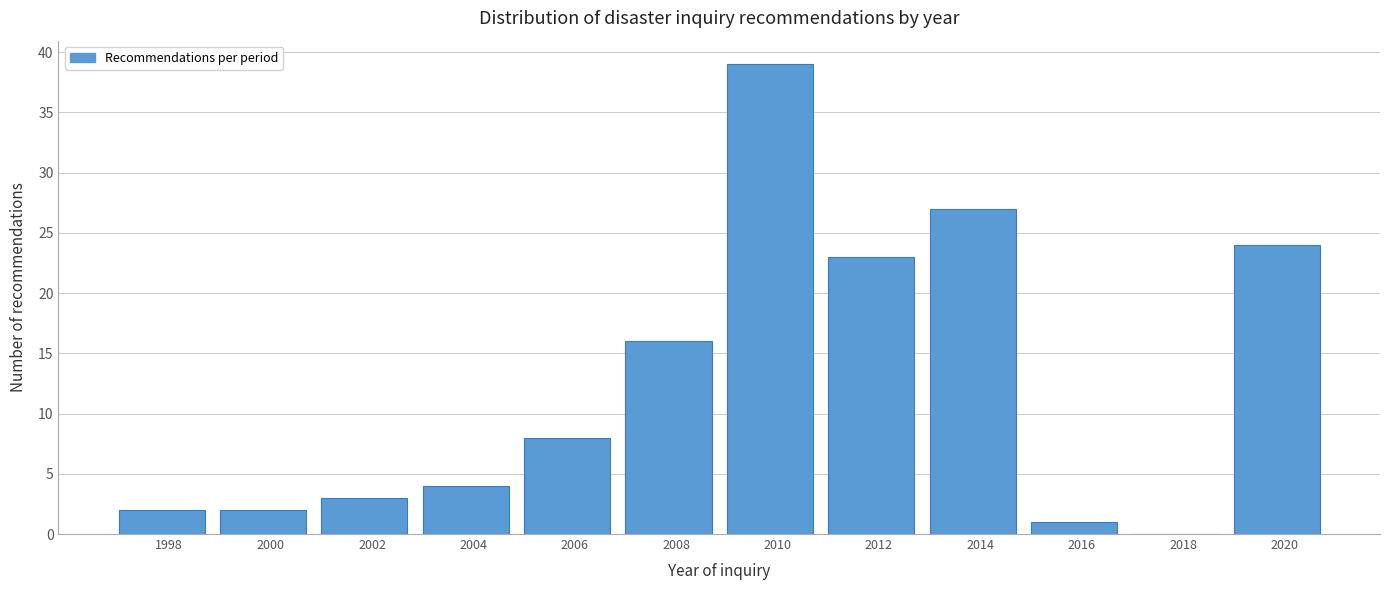

Reading left to right, extract all data points from this chart.

1998=2	2000=2	2002=3	2004=4	2006=8	2008=16	2010=39	2012=23	2014=27	2016=1	2018=0	2020=24